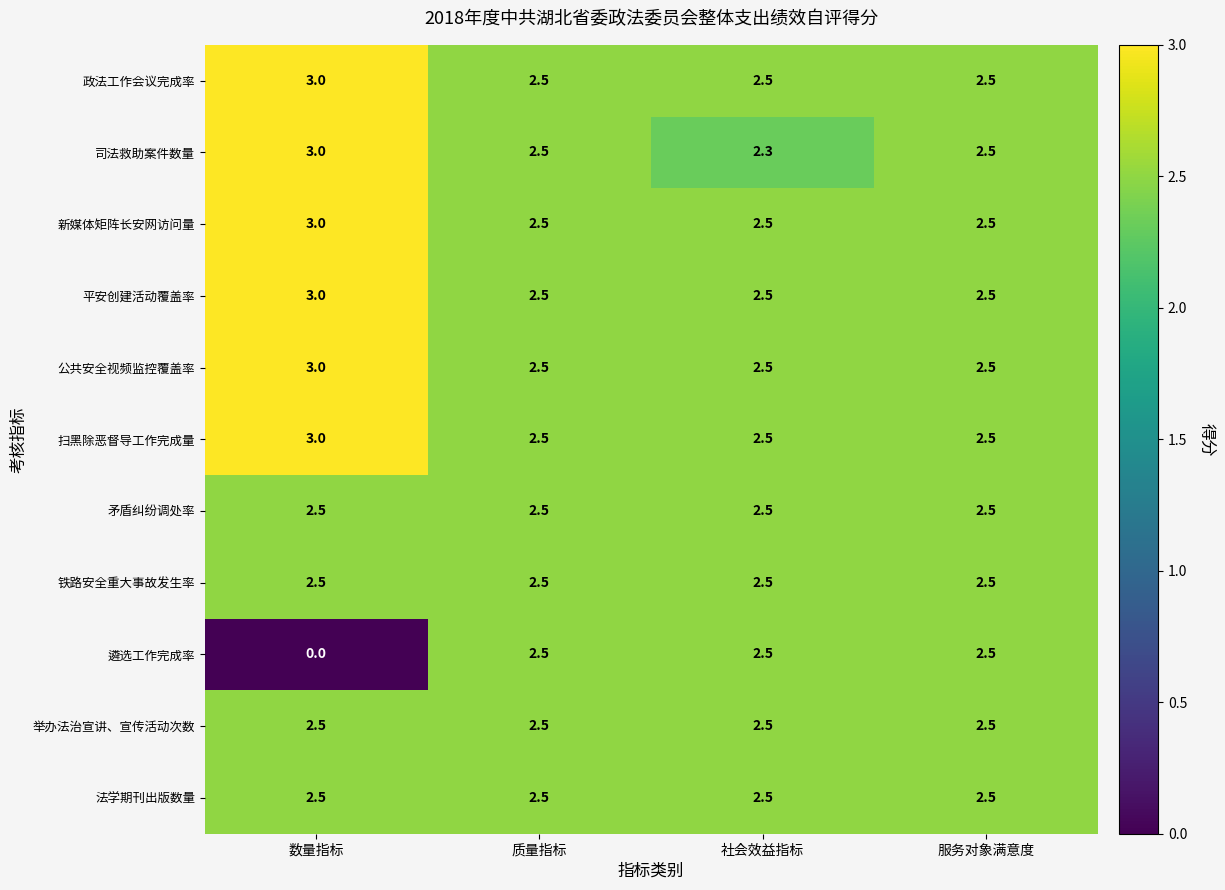

What is the maximum value shown in the chart?

3.0